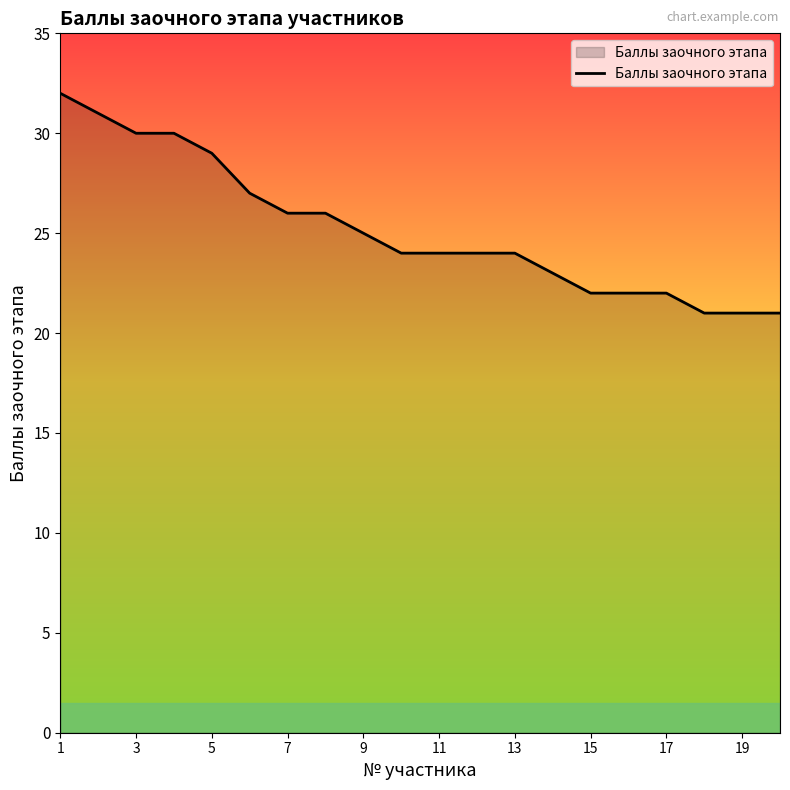

What is the smallest value displayed?

21